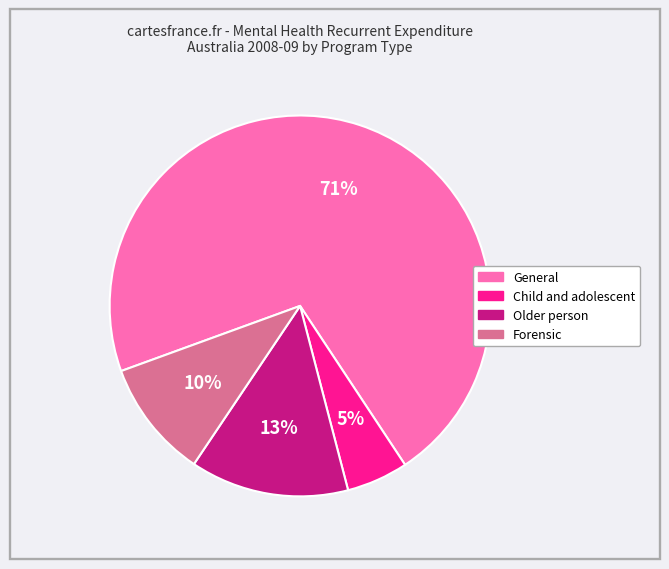

To the nearest percent, what is the difference between the Child and adolescent and Forensic slice percentages?

5%